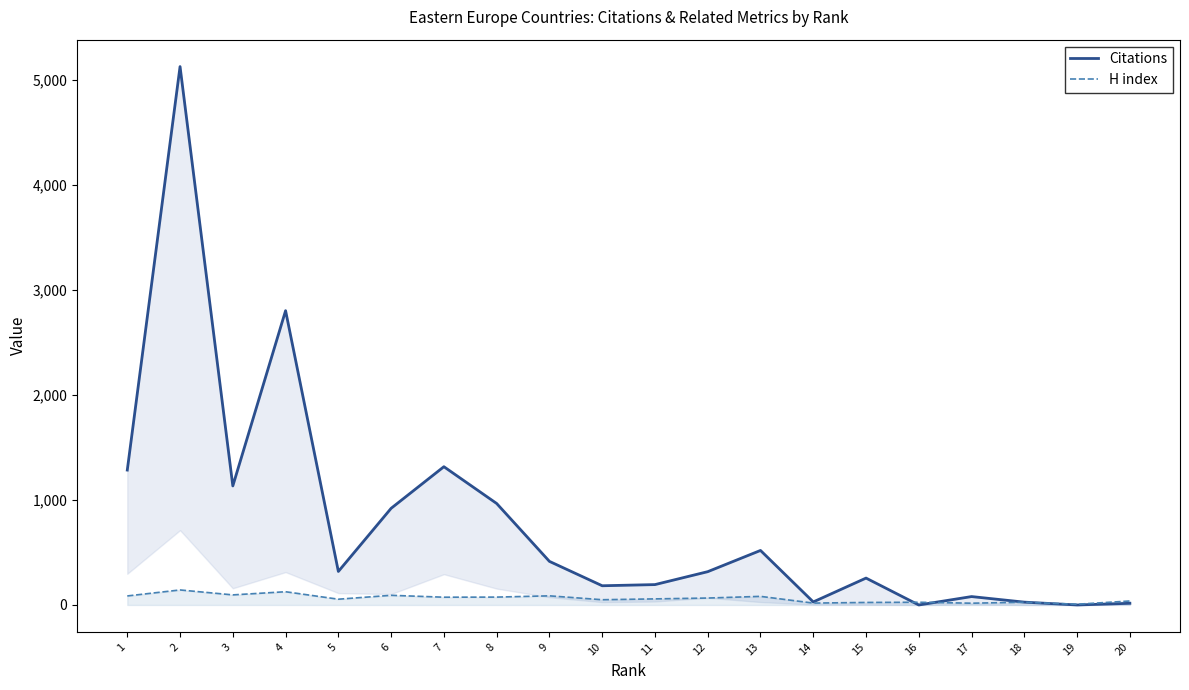

What is the value of the H index point at the 19th from the left?

7